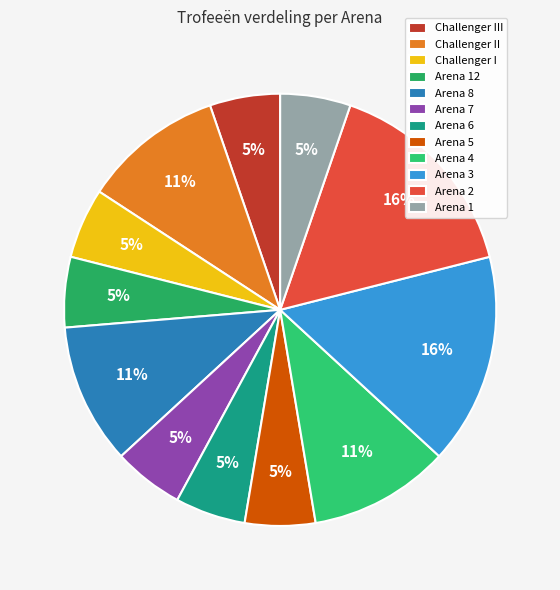

Which slice is the smallest?

Challenger III